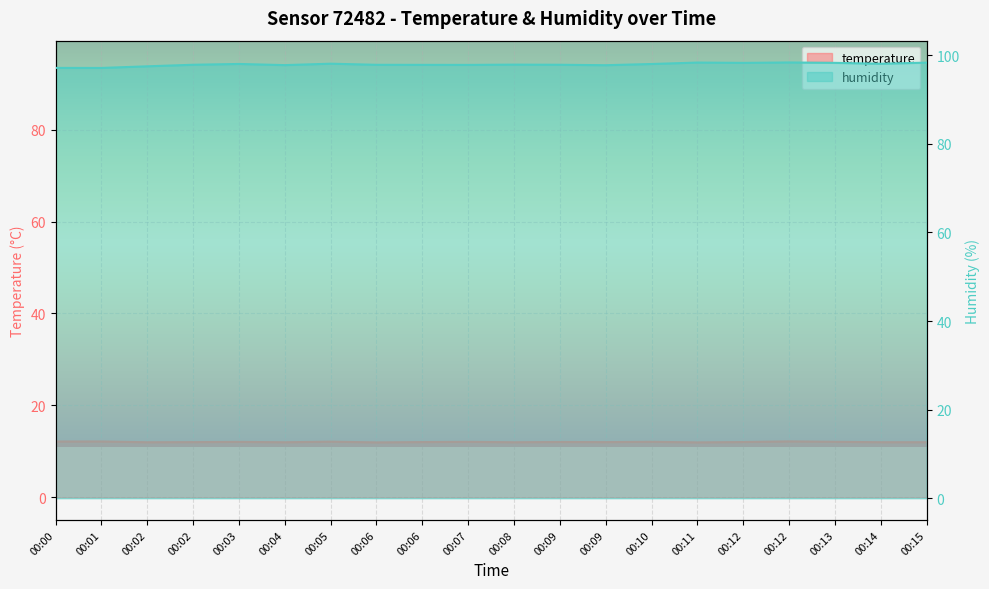

Reading left to right, list all the values displayed in this chart.

temperature: 00:00=12.1	00:01=12.1	00:02=12.0	00:02=12.0	00:03=12.0	00:04=12.0	00:05=12.1	00:06=11.9	00:06=12.0	00:07=12.1	00:08=12.0	00:09=12.0	00:09=12.0	00:10=12.1	00:11=11.9	00:12=12.0	00:12=12.2	00:13=12.1	00:14=12.0	00:15=12.0
humidity: 00:00=97.2	00:01=97.2	00:02=97.5	00:02=97.9	00:03=98.0	00:04=97.8	00:05=98.1	00:06=97.9	00:06=97.8	00:07=97.8	00:08=97.9	00:09=97.9	00:09=97.8	00:10=98.0	00:11=98.4	00:12=98.3	00:12=98.4	00:13=98.3	00:14=98.1	00:15=98.3